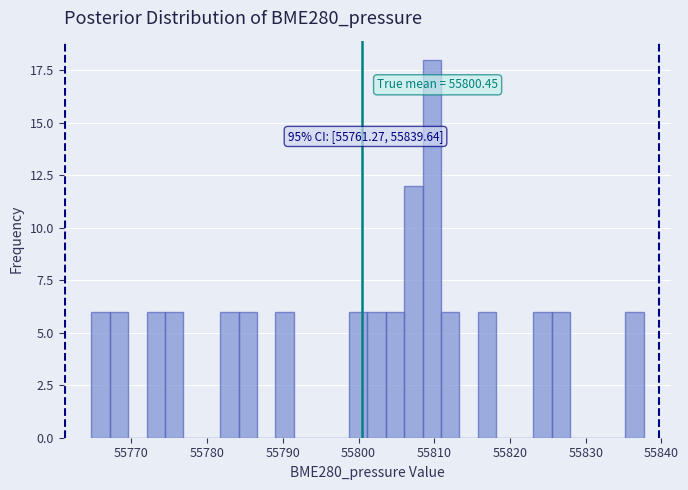

Read against the x-axis, roughly where is the centre of the tallest bar?

55810